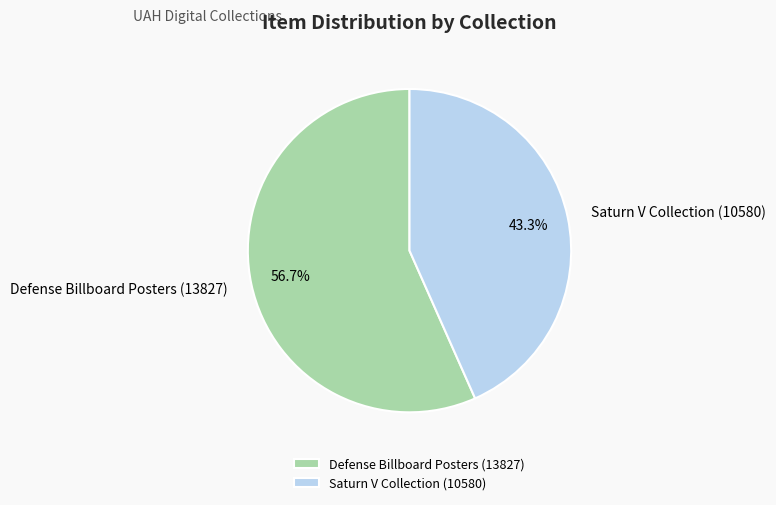

What is the ratio of the value at Saturn V Collection (10580) to the value at Defense Billboard Posters (13827)?

0.8